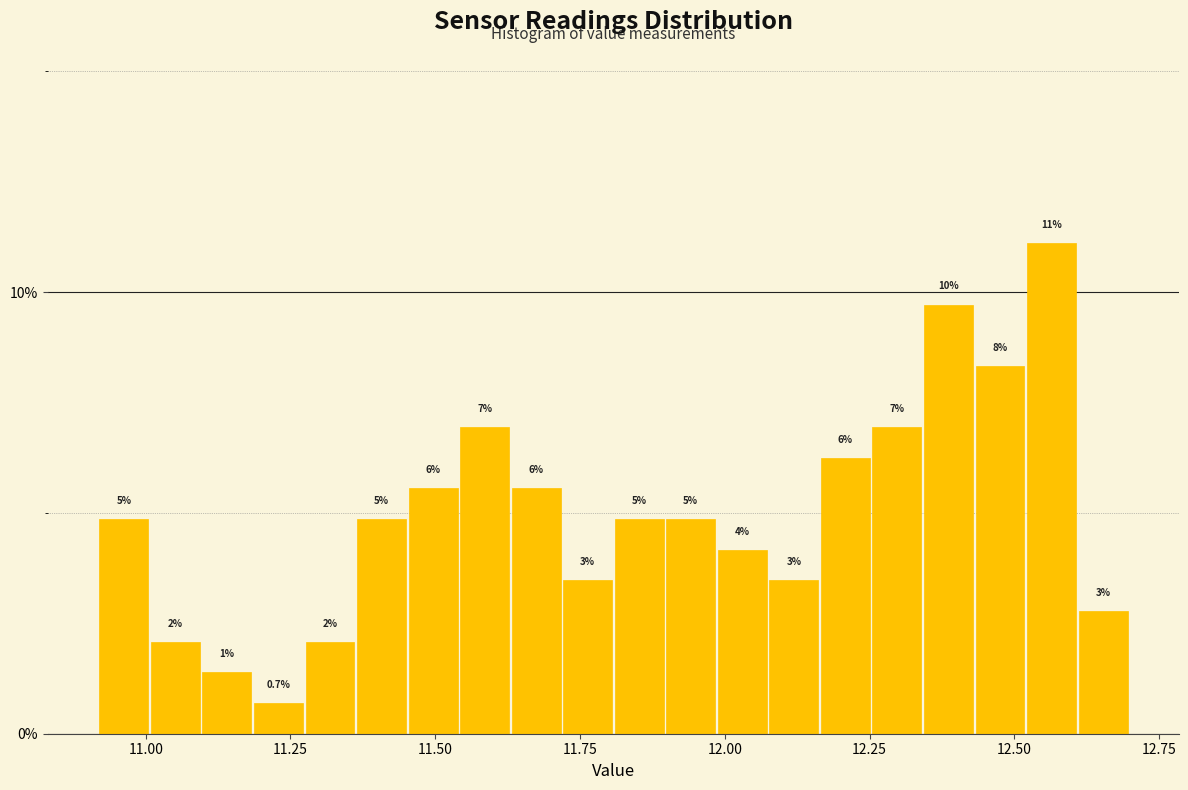

Read against the x-axis, roughly where is the centre of the tallest bar?

12.55